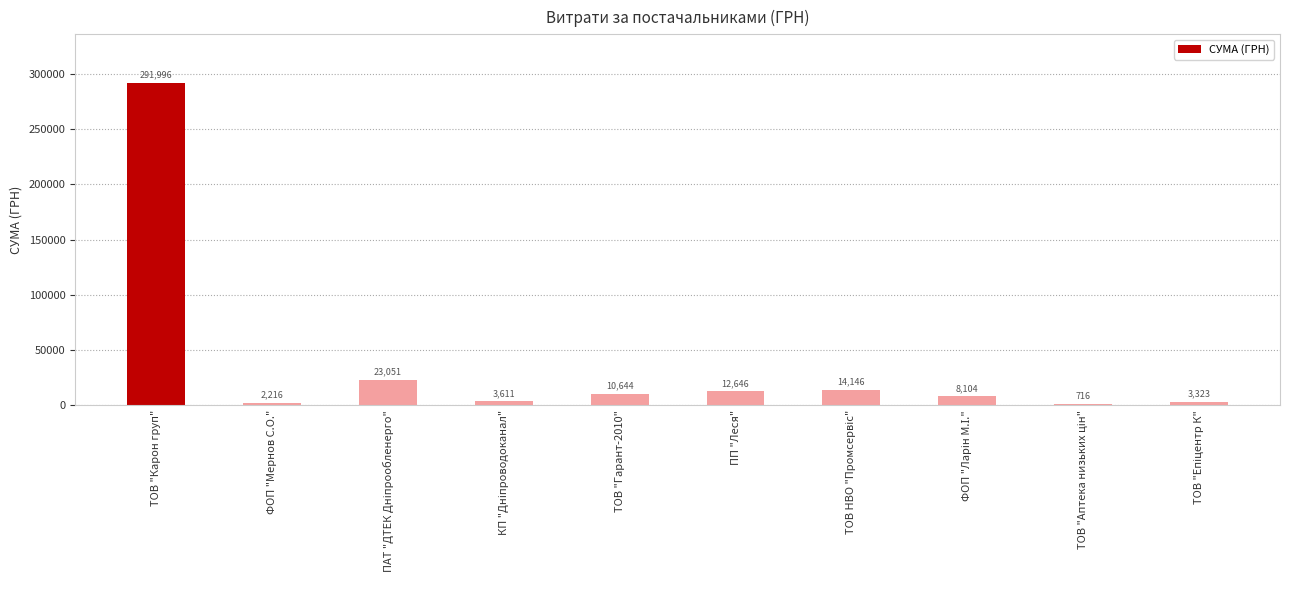

Is it true that the value at ТОВ "Карон груп" is 502364.5?

False